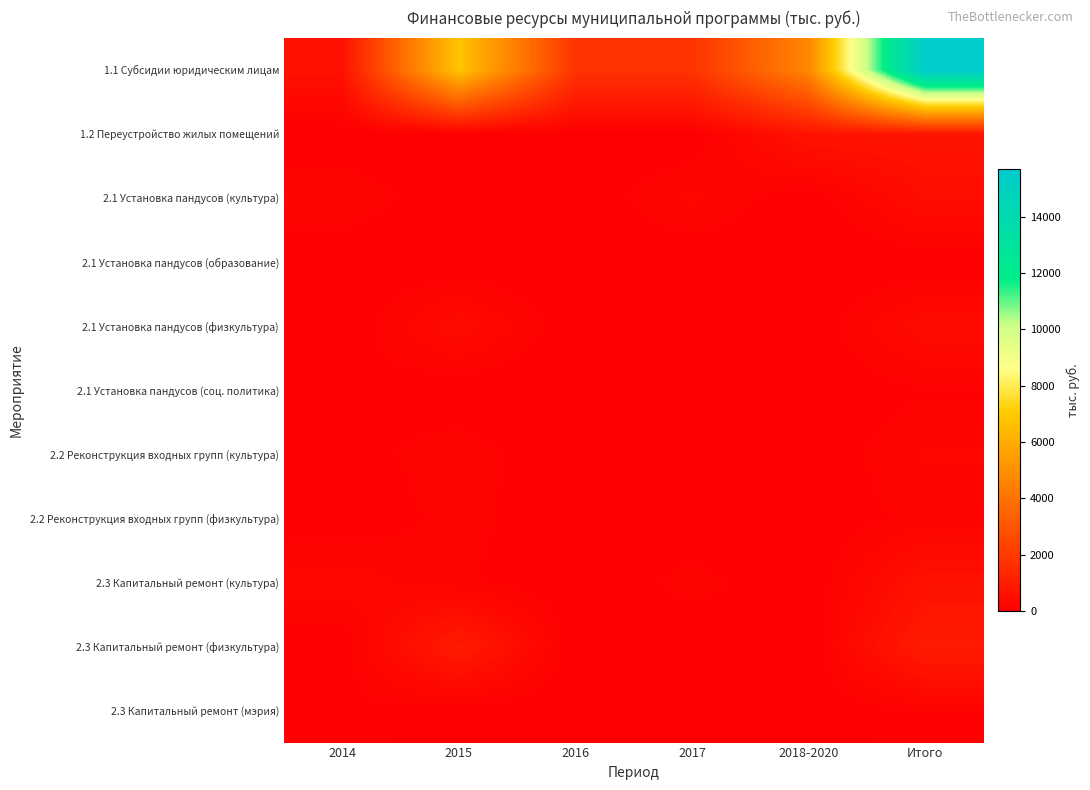

Which series has the largest range (max minus min)?

1.1 Субсидии юридическим лицам